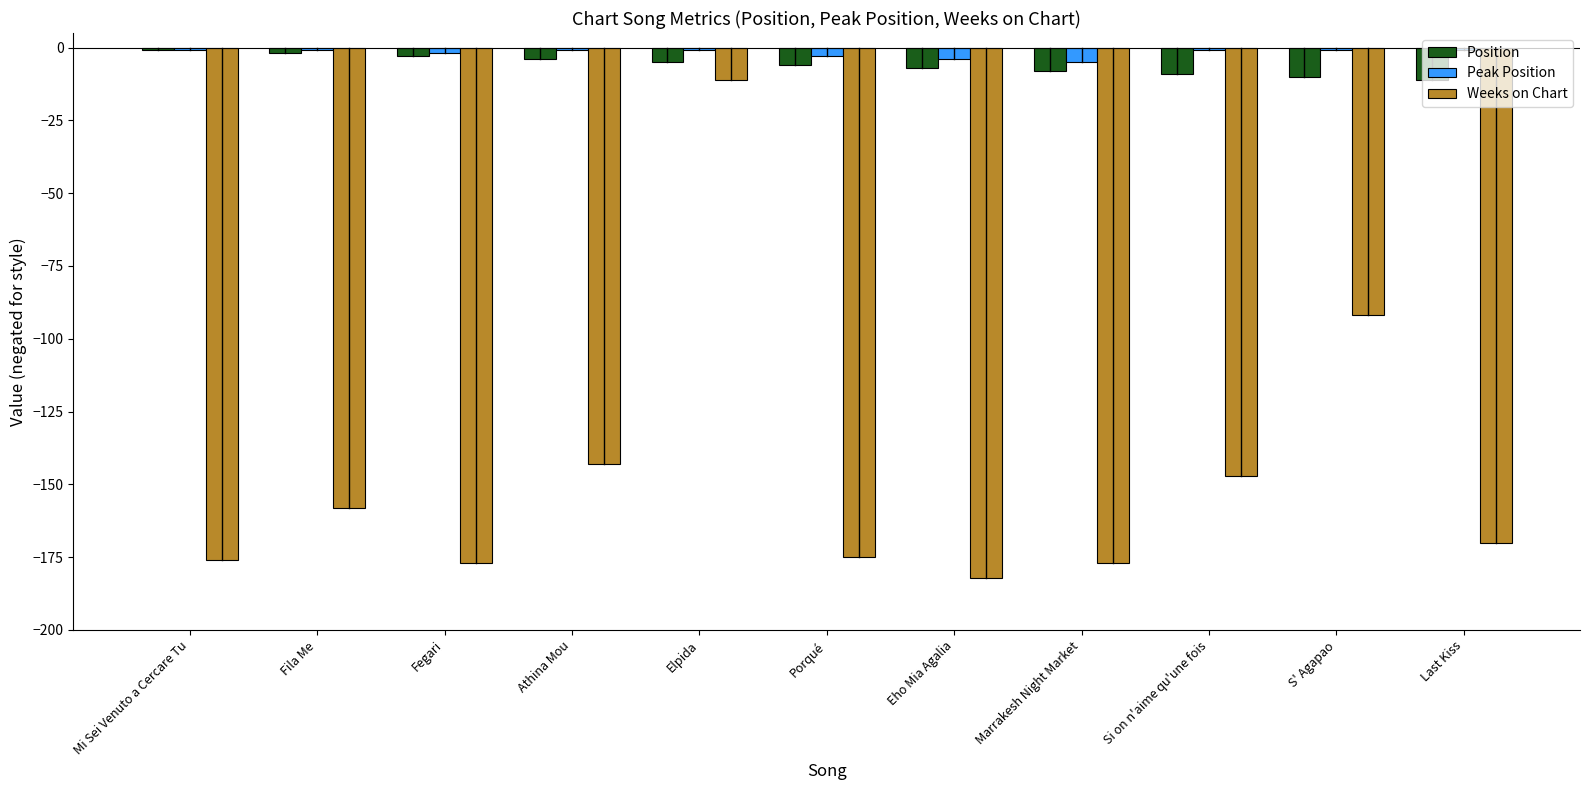

What is the lowest value of the Peak Position series?

-5